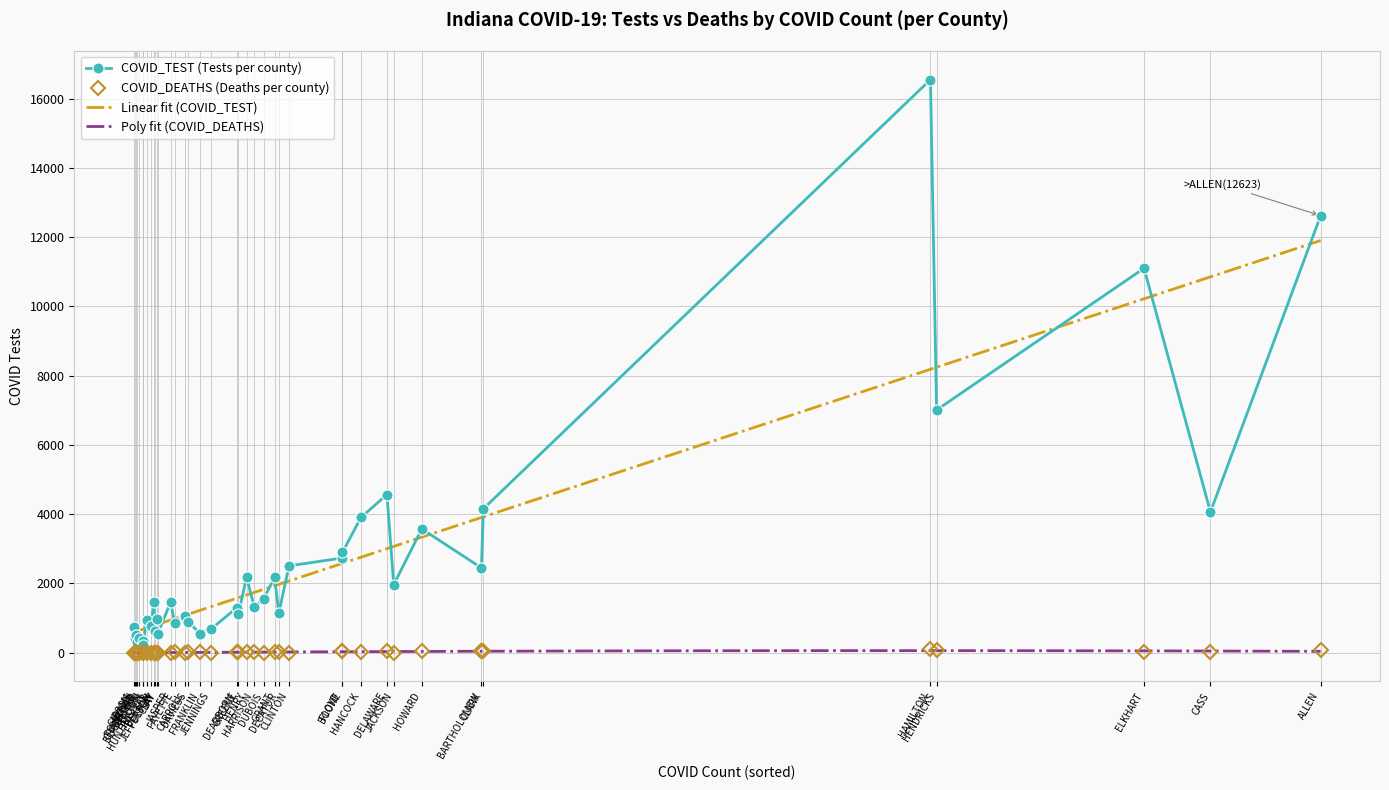

Between HANCOCK and CRAWFORD, which is larger?

HANCOCK